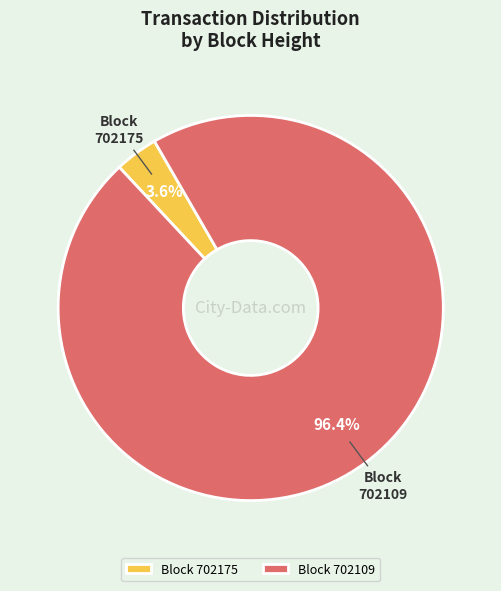

What is the largest slice in the pie chart?

Block 702109